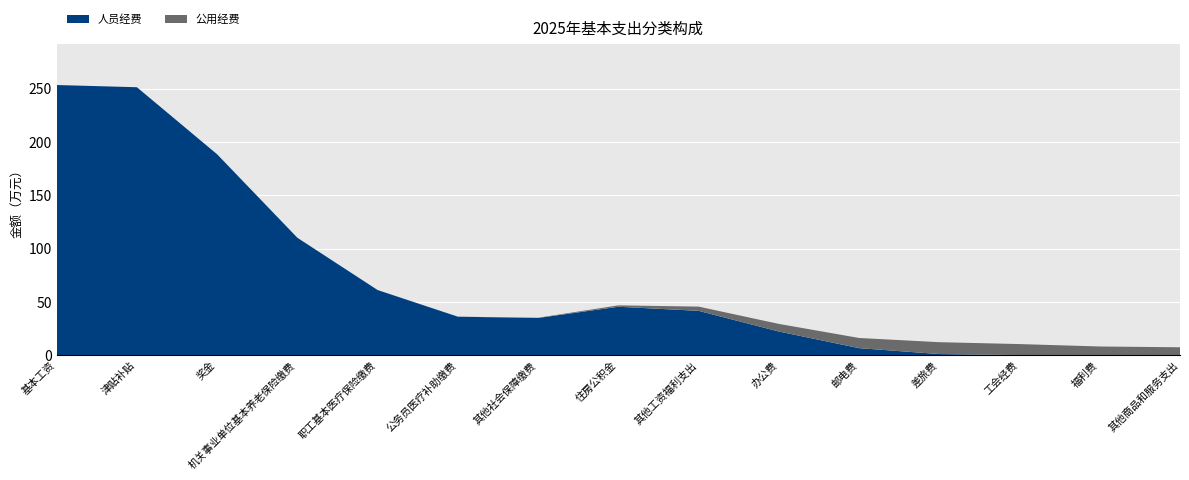

What is the total value across all series at 办公费?

29.3